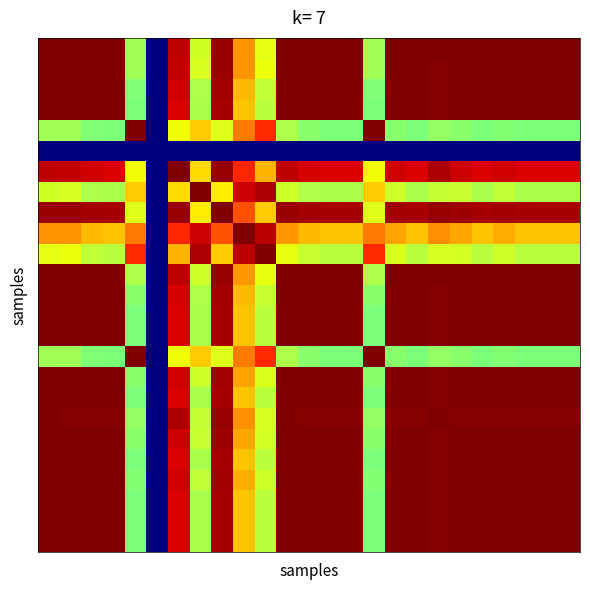

At which category is the sum across all series the highest?

11